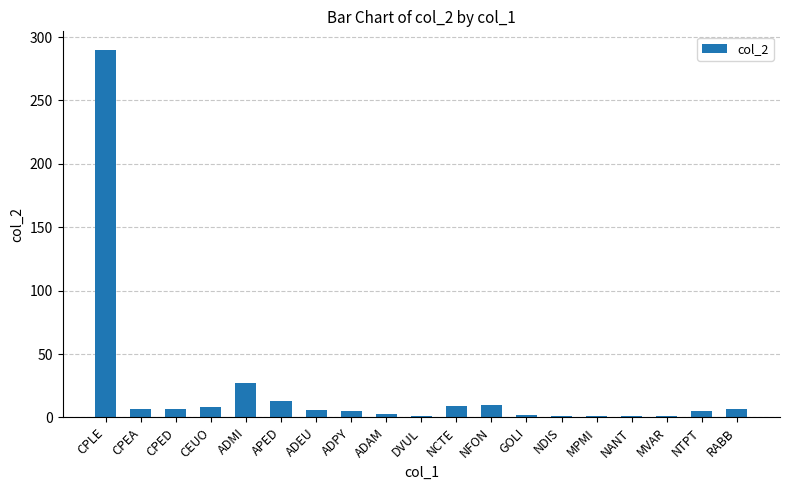

What position from the left is CPEA?

2